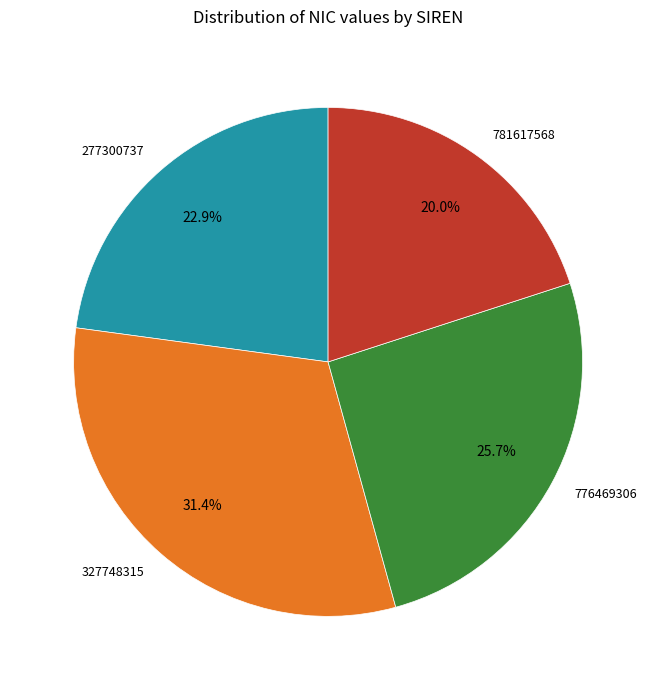

To the nearest percent, what is the difference between the largest and smallest slice percentages?

11%